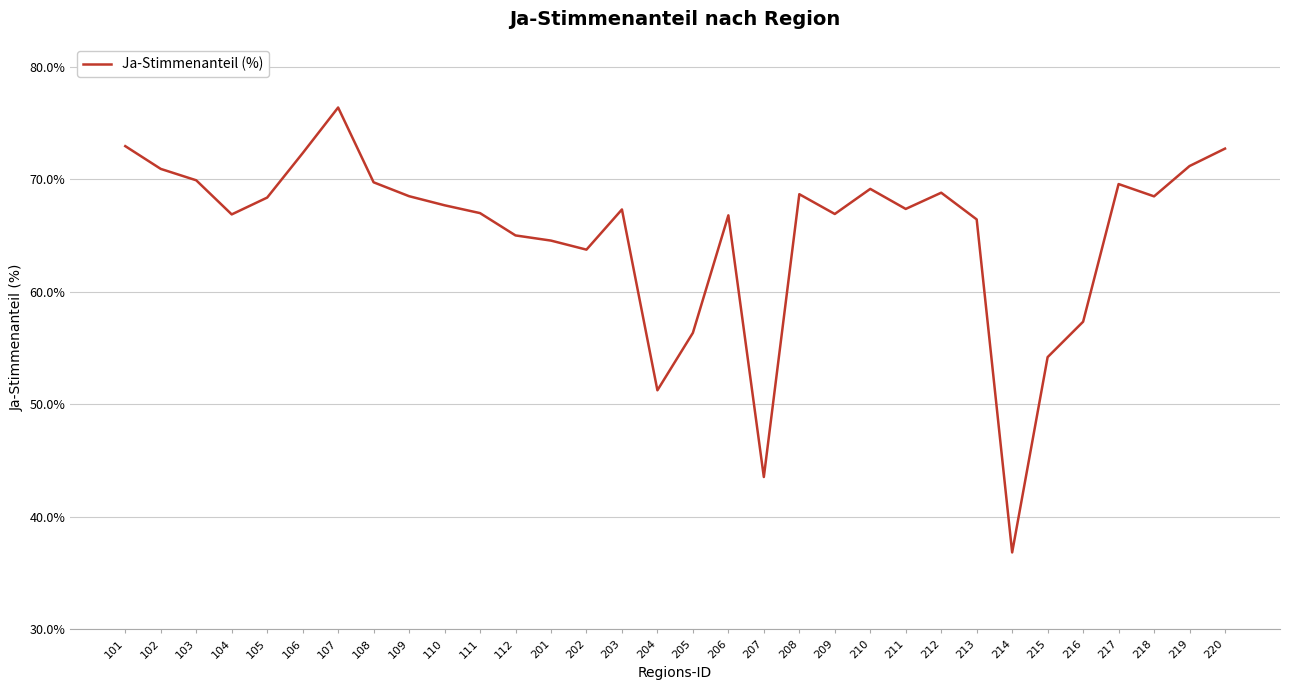

The value at 102 is 116.2. True or false?

False